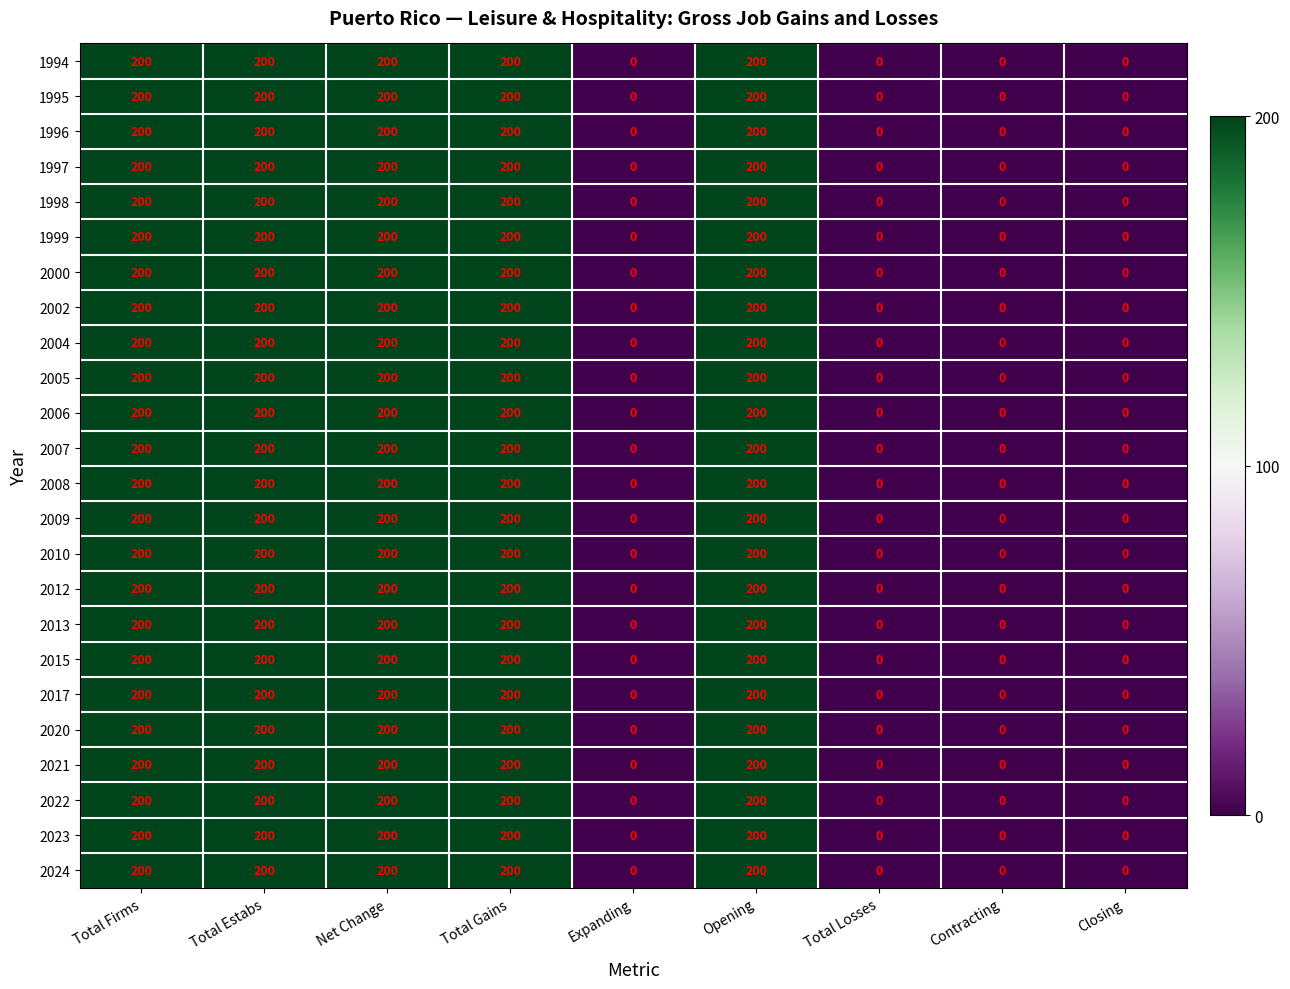

Count the 2022 values in the range 0 to 200.

9